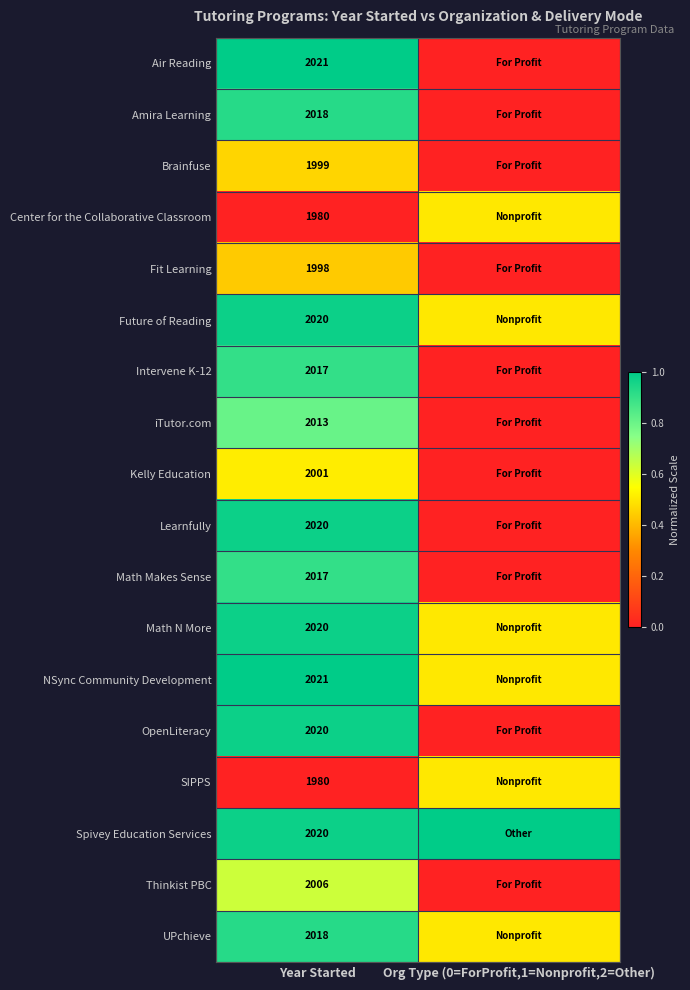

True or false: UPchieve has a value of 2018.0 at Year Started.

True